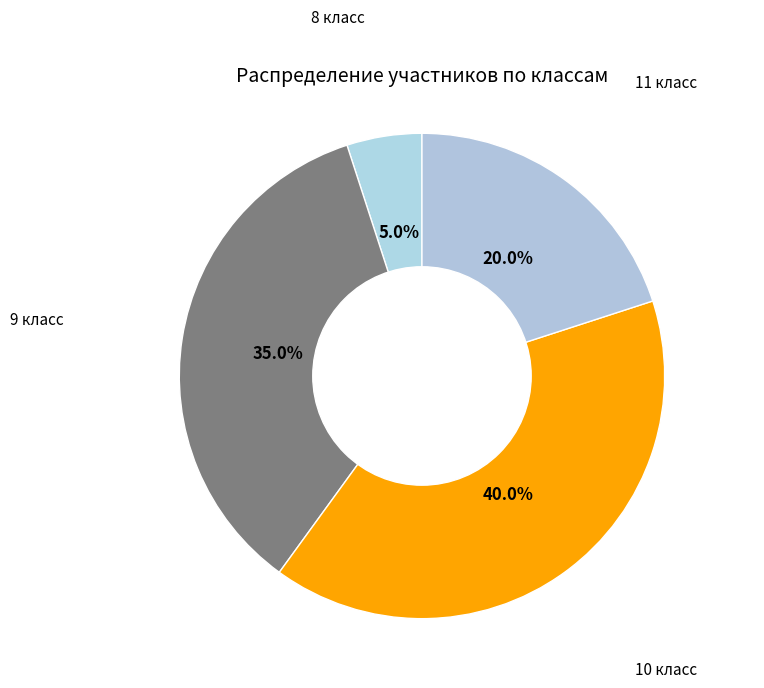

To the nearest percent, what is the combined percentage of 11 класс and 10 класс?

60%